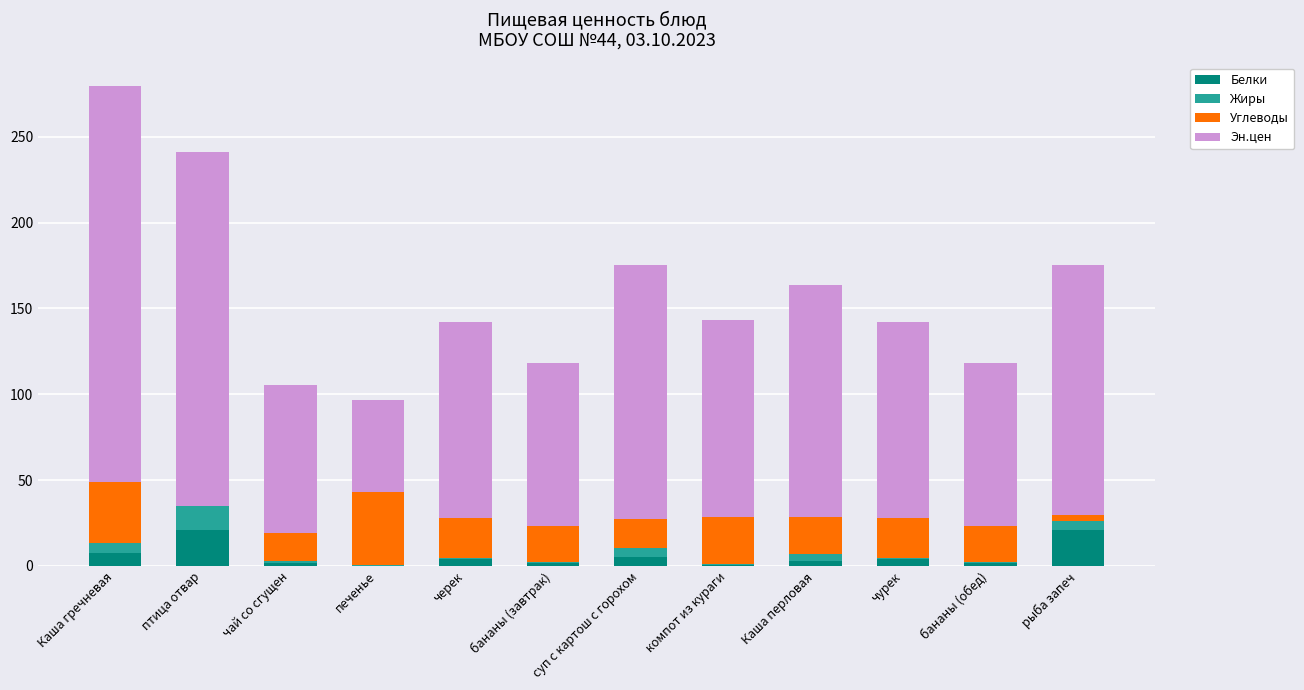

What is the highest value of the Белки series?

21.1